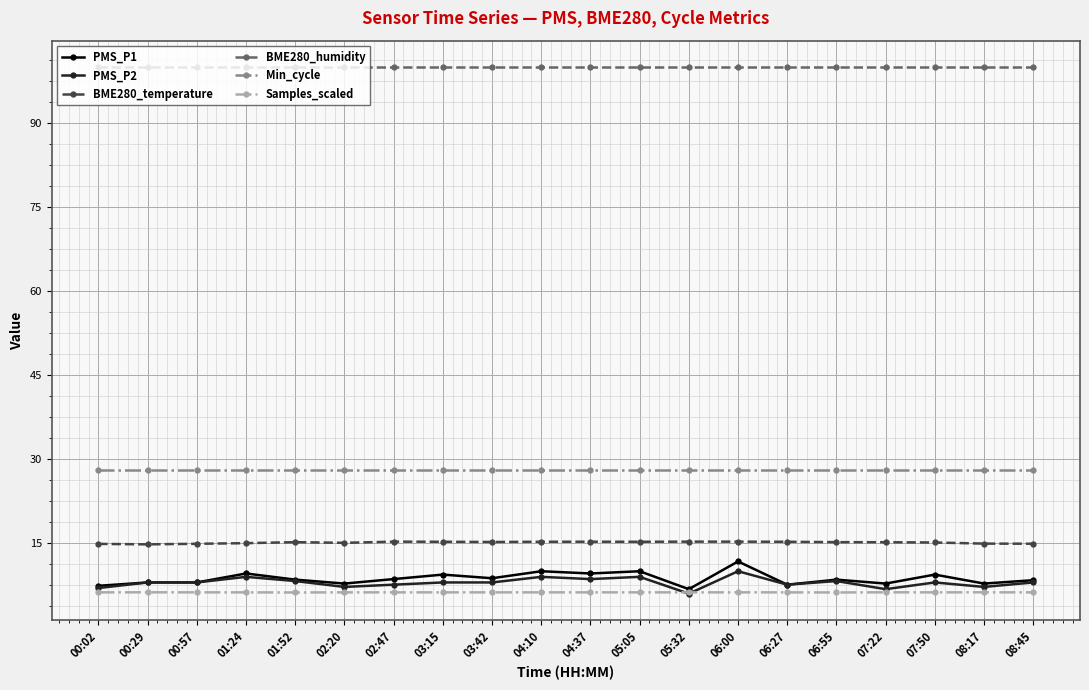

Count the number of categories in the chart.

20